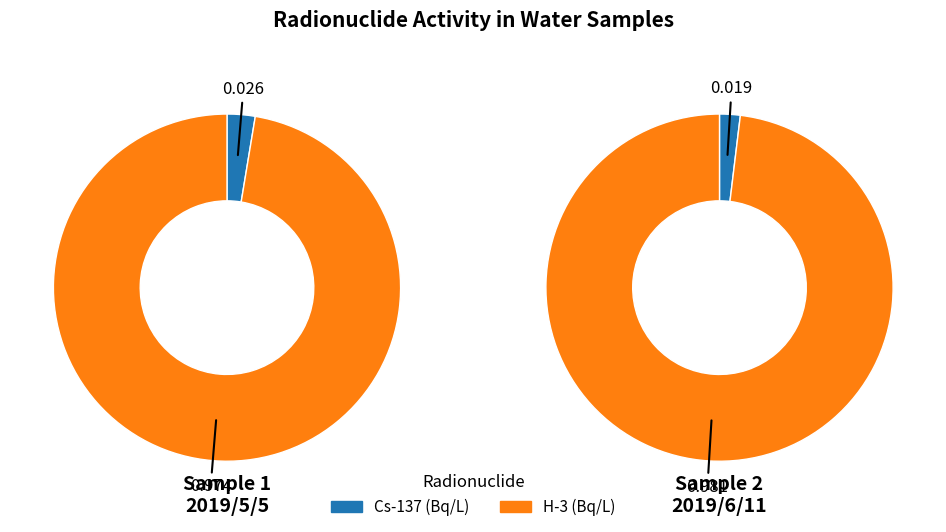

What portion of the pie excludes H-3 (Bq/L)?

2.6%